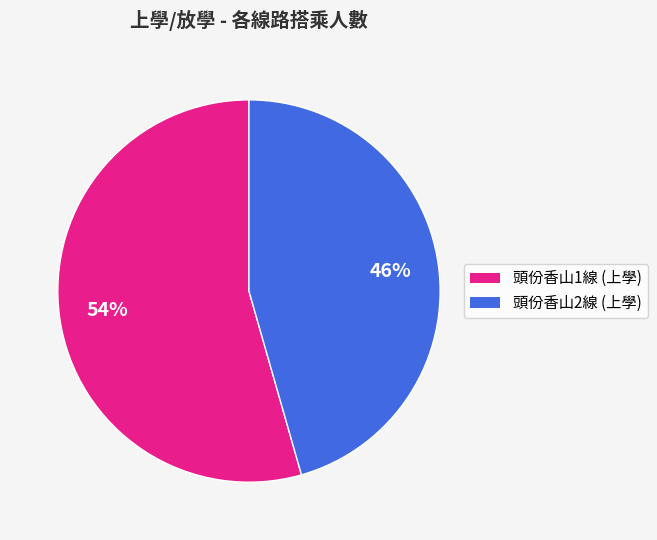

Which has a higher value, 頭份香山2線 (上學) or 頭份香山1線 (上學)?

頭份香山1線 (上學)